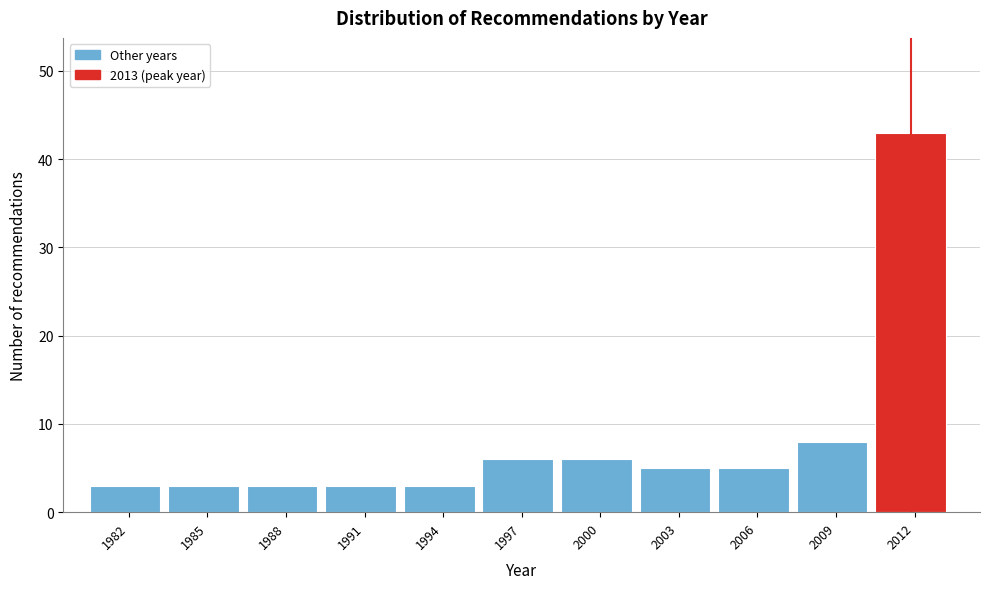

Reading right to left, what are all the values shown in this chart?

43	8	5	5	6	6	3	3	3	3	3